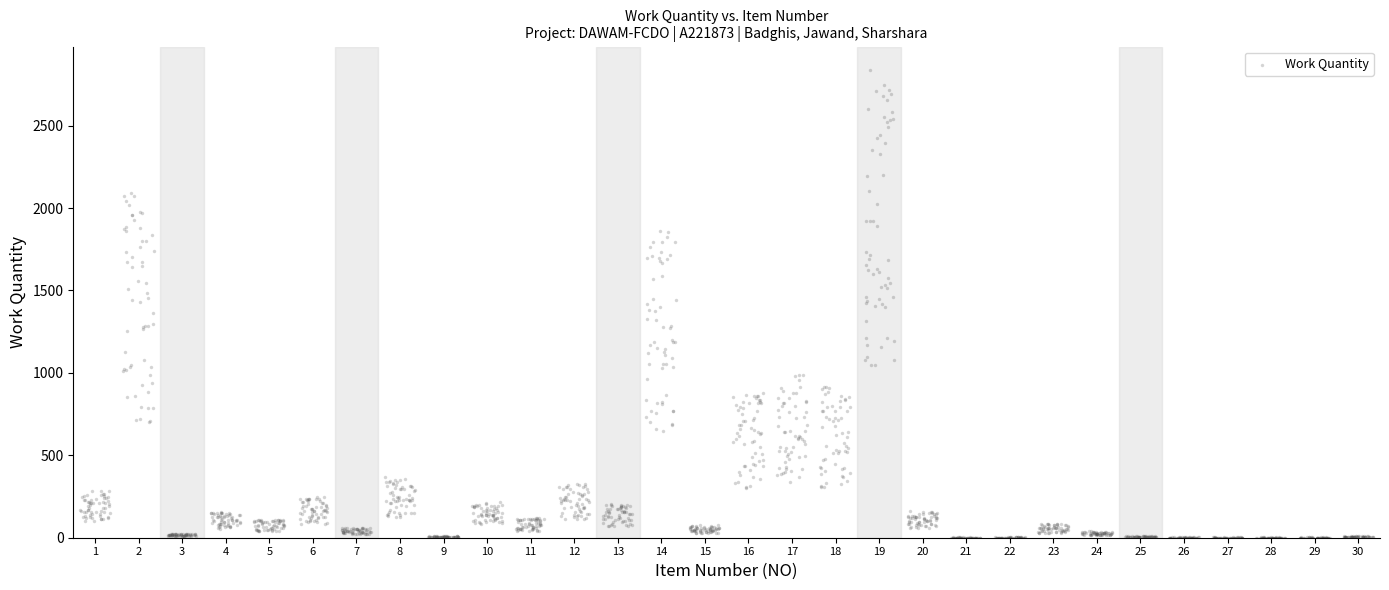

What is the range of X values (max minus min)?

29.7